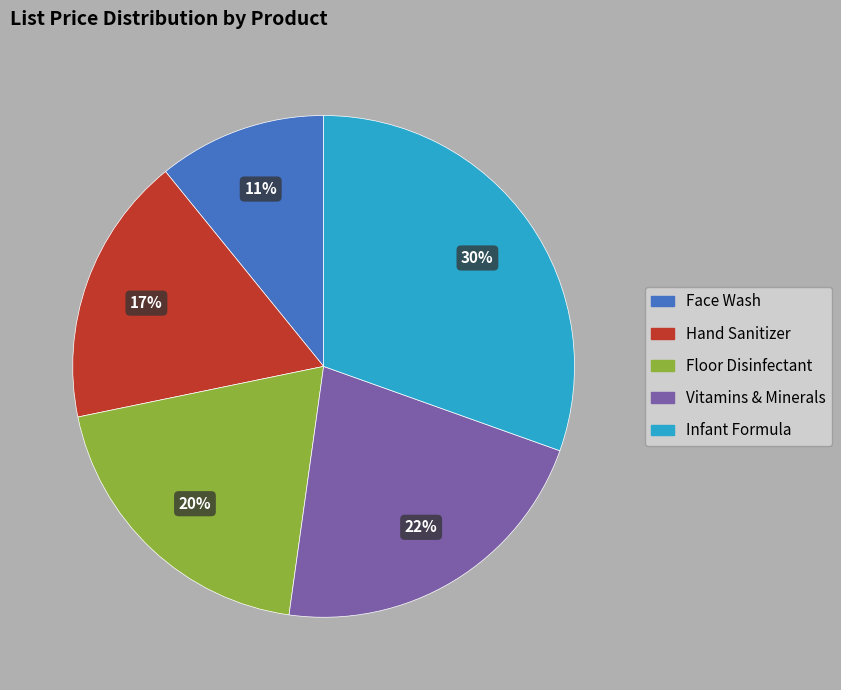

To the nearest percent, what is the combined percentage of Vitamins & Minerals and Hand Sanitizer?

39%